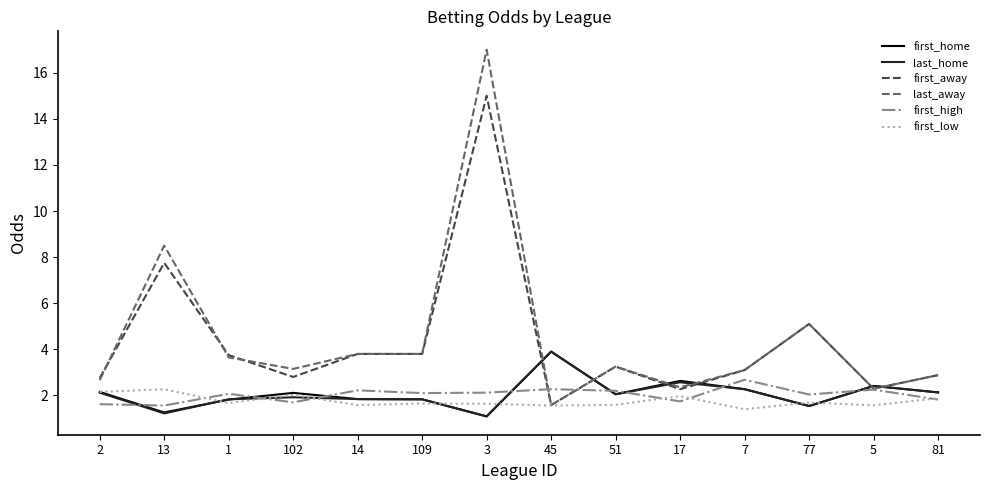

Is the value of last_away at 13 greater than the value of first_away at 13?

Yes